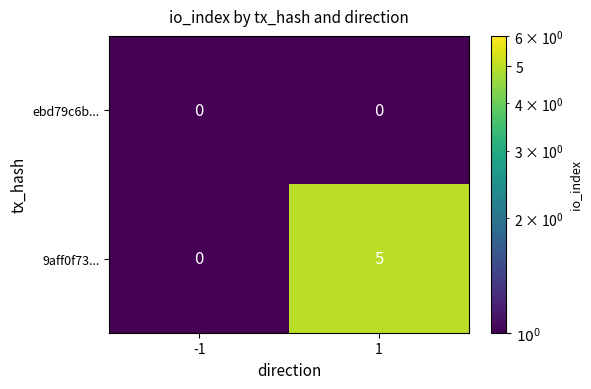

What is the total value across all series at 1?

5